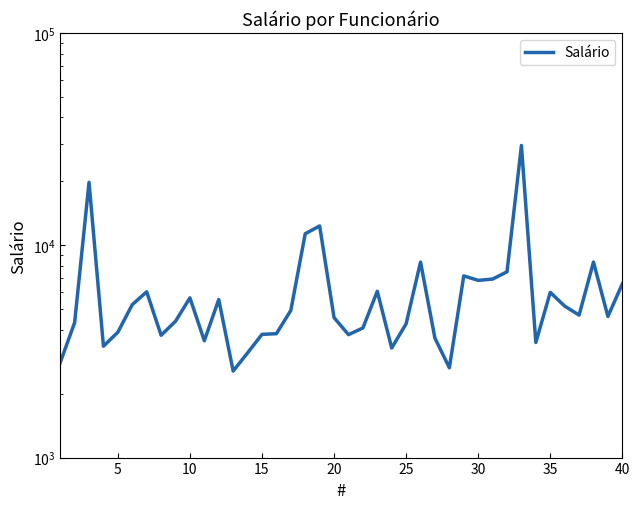

What is the value of the 30th point from the left?

6834.1